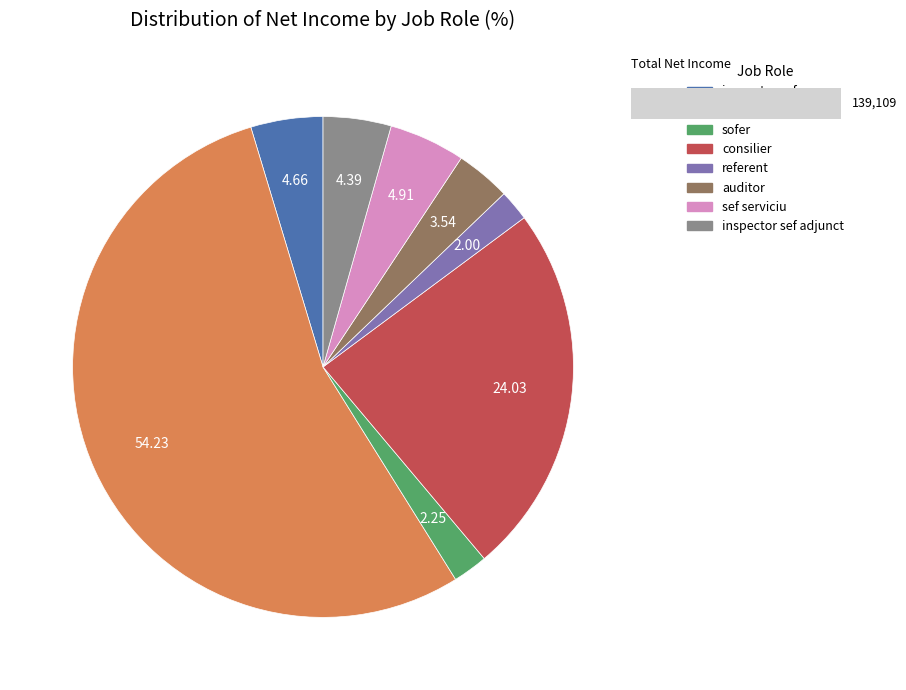

What is the smallest slice in the pie chart?

referent